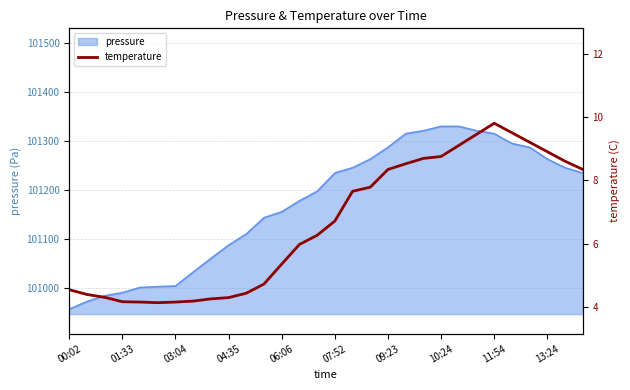

Reading left to right, list all the values displayed in this chart.

4.5	4.4	4.3	4.2	4.2	4.1	4.2	4.2	4.2	4.3	4.4	4.7	5.3	6.0	6.3	6.7	7.7	7.8	8.3	8.5	8.7	8.8	9.1	9.4	9.8	9.5	9.2	8.9	8.6	8.3